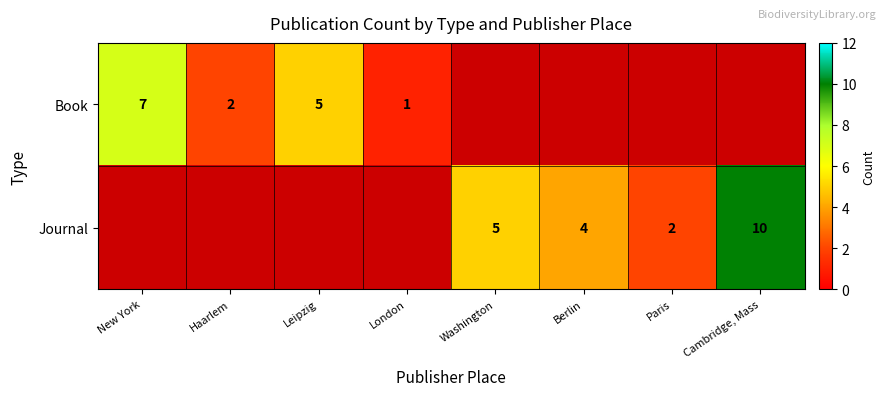

Which has a higher value, New York or Cambridge, Mass?

Cambridge, Mass